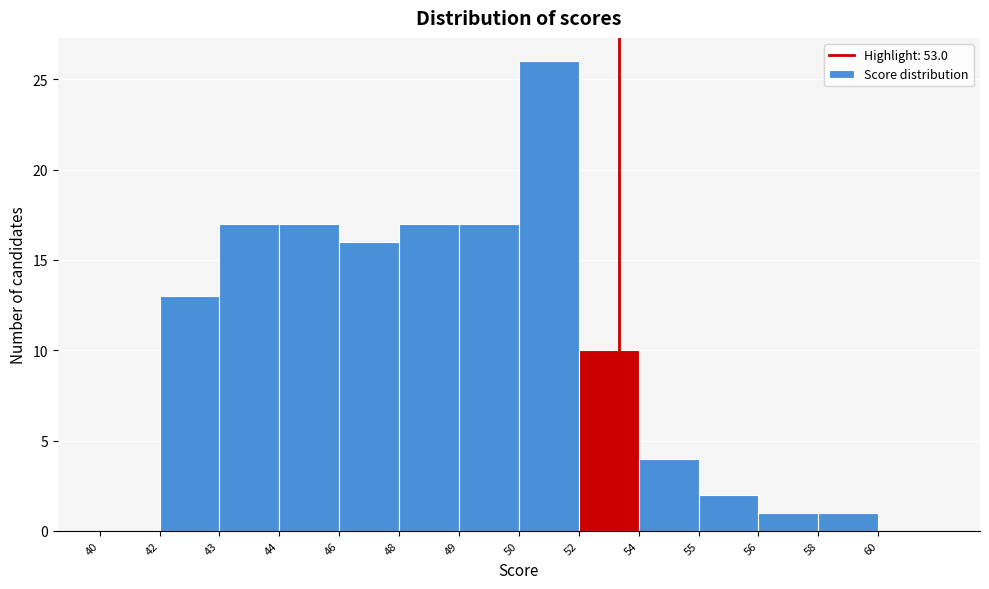

Reading right to left, what are all the values shown in this chart?

60=0	58=1	56=1	55=2	54=4	52=10	50=26	49=17	48=17	46=16	44=17	43=17	42=13	40=0